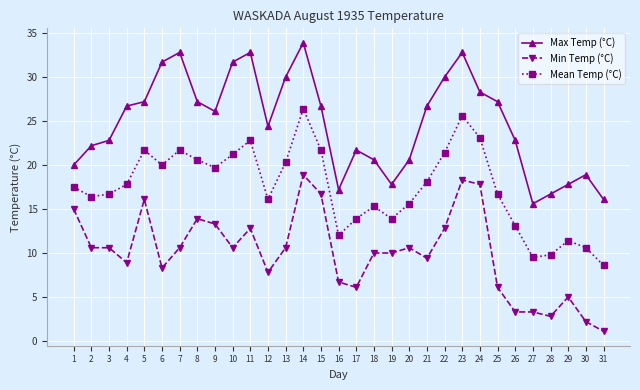

Reading left to right, transcribe all the data shown in this chart.

Max Temp (°C): 20.0	22.2	22.8	26.7	27.2	31.7	32.8	27.2	26.1	31.7	32.8	24.4	30.0	33.9	26.7	17.2	21.7	20.6	17.8	20.6	26.7	30.0	32.8	28.3	27.2	22.8	15.6	16.7	17.8	18.9	16.1
Min Temp (°C): 15.0	10.6	10.6	8.9	16.1	8.3	10.6	13.9	13.3	10.6	12.8	7.8	10.6	18.9	16.7	6.7	6.1	10.0	10.0	10.6	9.4	12.8	18.3	17.8	6.1	3.3	3.3	2.8	5.0	2.2	1.1
Mean Temp (°C): 17.5	16.4	16.7	17.8	21.7	20.0	21.7	20.6	19.7	21.2	22.8	16.1	20.3	26.4	21.7	12.0	13.9	15.3	13.9	15.6	18.1	21.4	25.6	23.1	16.7	13.1	9.5	9.8	11.4	10.6	8.6